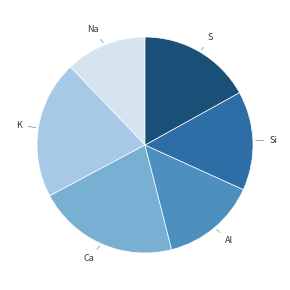

The K slice represents 21% of the pie. True or false?

True